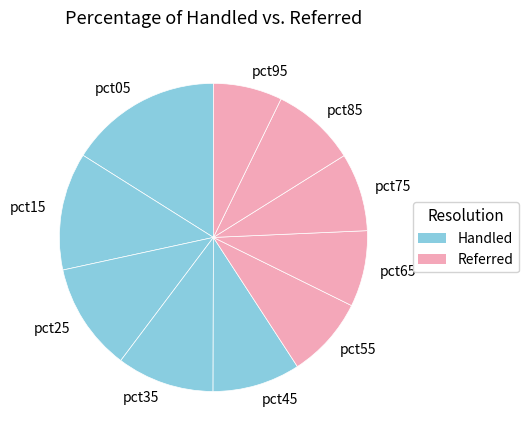

Combined, do pct05 and pct15 account for over 50%?

No